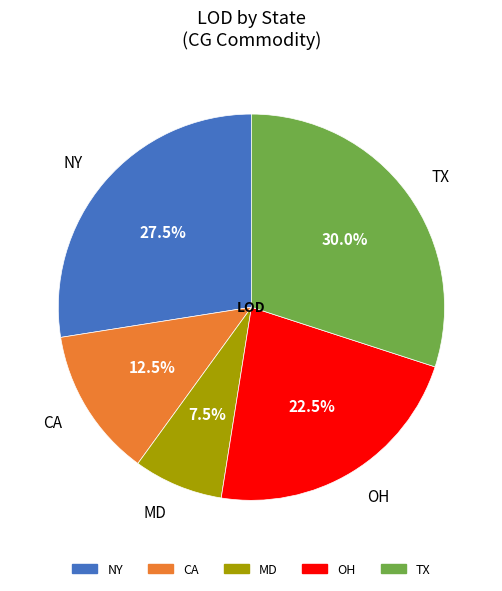

True or false: CA accounts for 1% of the total.

False